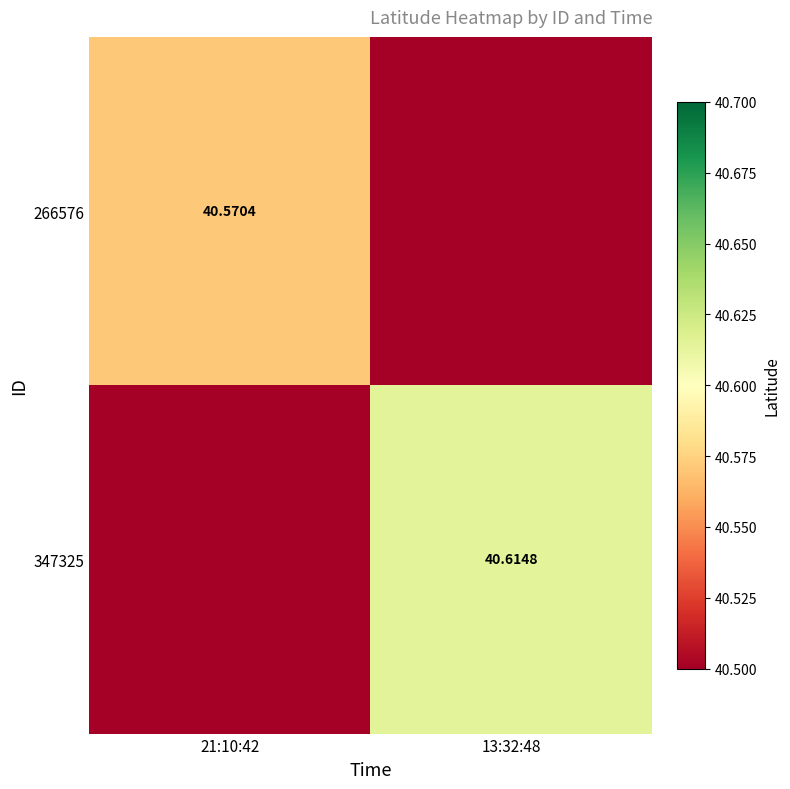

What is the difference between the highest and lowest values at 21:10:42?

0.1